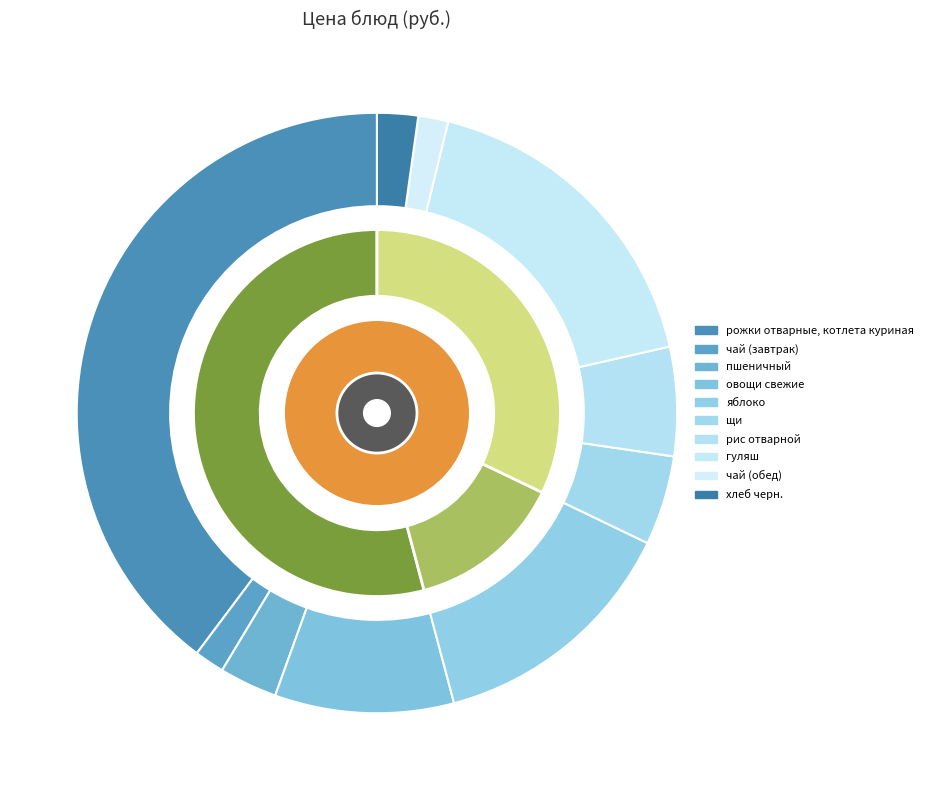

Which slice is the smallest?

чай (завтрак)